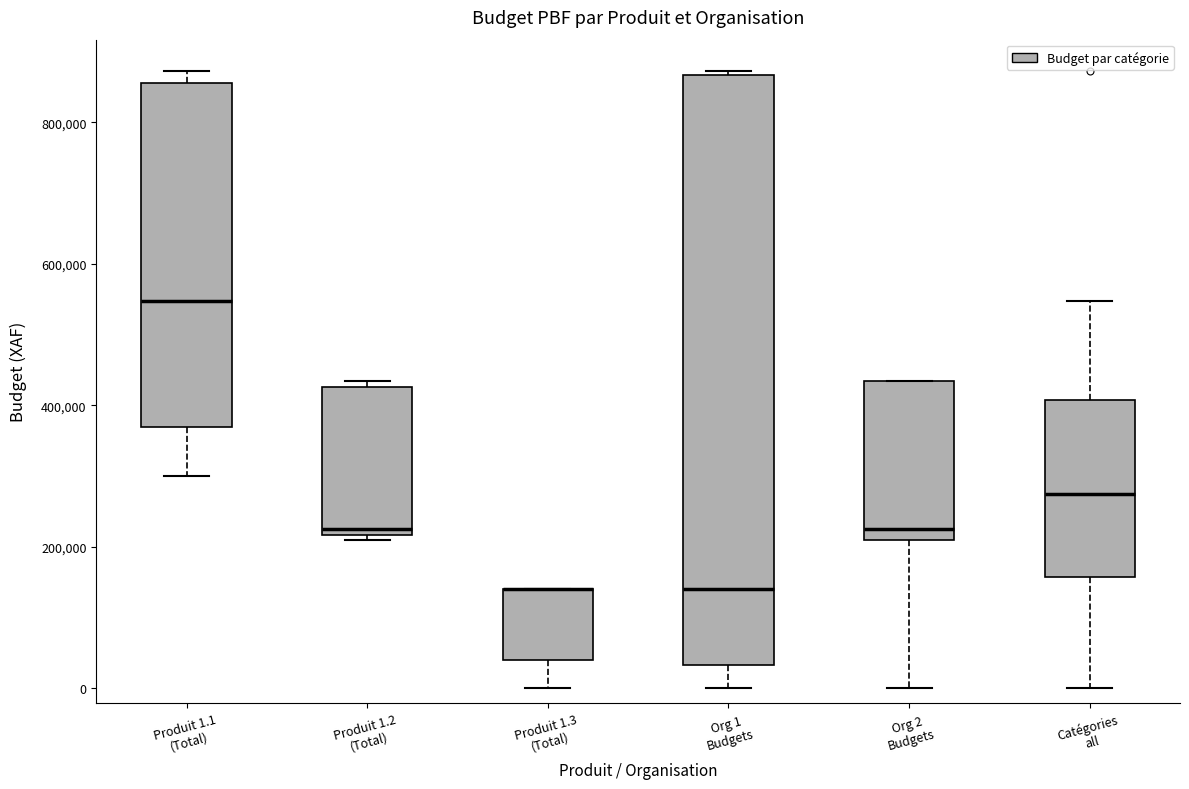

Reading left to right, read every box against the y-axis: the position of its median line, the range the box covers, and the ends of its whiskers. The values are not printed on the chart, so give them approximately, as read against the axis.

Produit 1.1 (Total): median 540000, box 360000 to 860000, whiskers 300000 to 880000
Produit 1.2 (Total): median 220000 (just above the box's lower edge), box 220000 to 420000, whiskers 220000 (just below the box's lower edge) to 440000
Produit 1.3 (Total): median 140000 (drawn on the box's upper edge), box 40000 to 140000, whiskers 0 to 140000
Org 1 Budgets: median 140000, box 40000 to 860000, whiskers 0 to 880000
Org 2 Budgets: median 220000 (just above the box's lower edge), box 220000 to 440000, whiskers 0 to 440000
Catégories all: median 280000, box 160000 to 400000, whiskers 0 to 540000